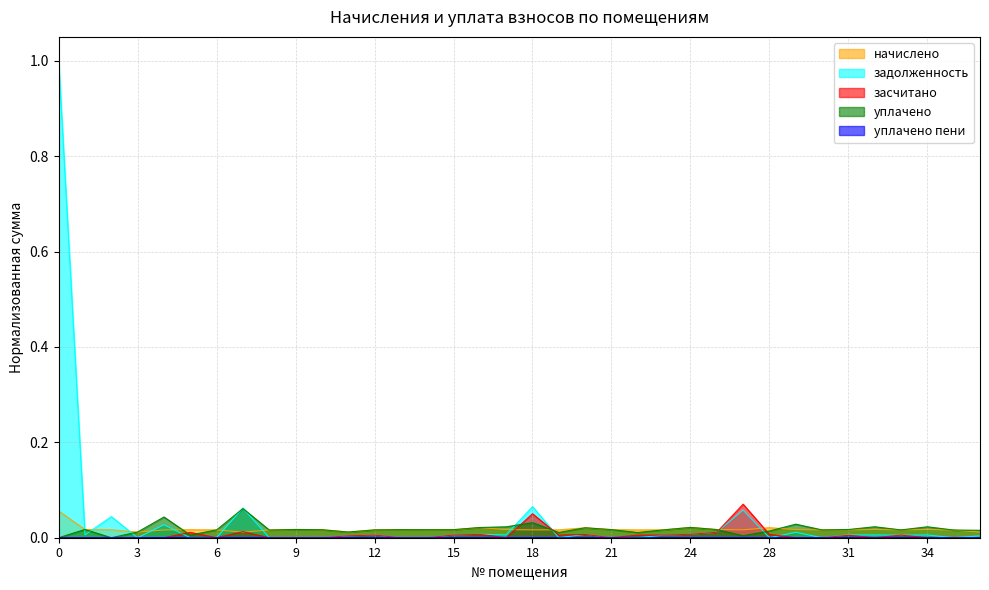

How many data points in засчитано are above 0?

18